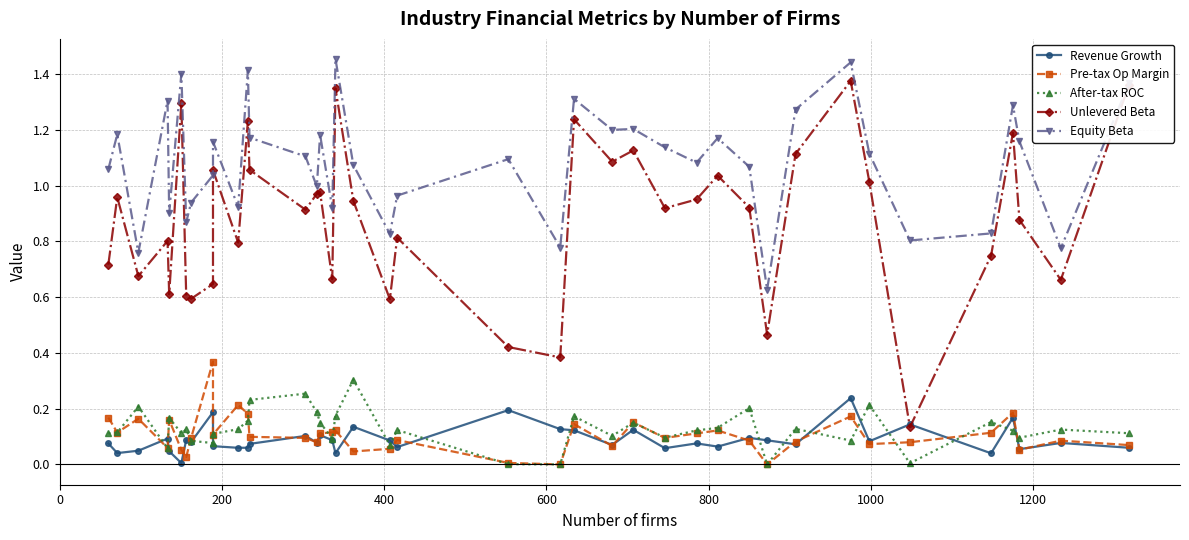

True or false: Unlevered Beta and Pre-tax Op Margin cross at least once.

False